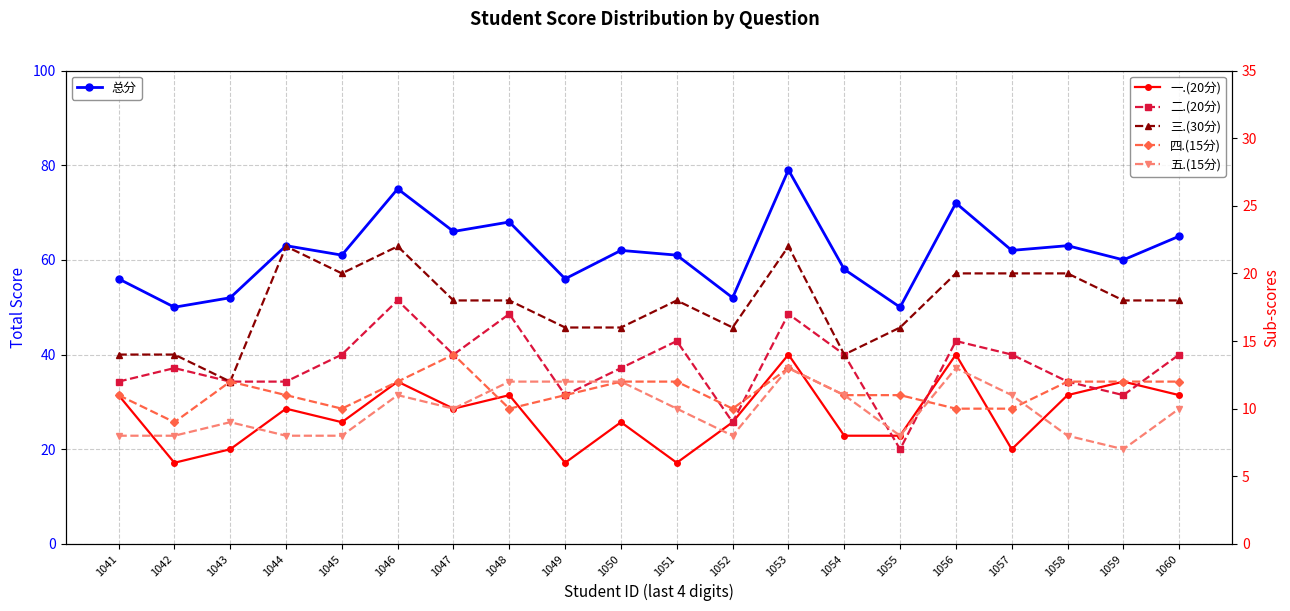

True or false: 四.(15分) and 五.(15分) intersect in this chart.

True